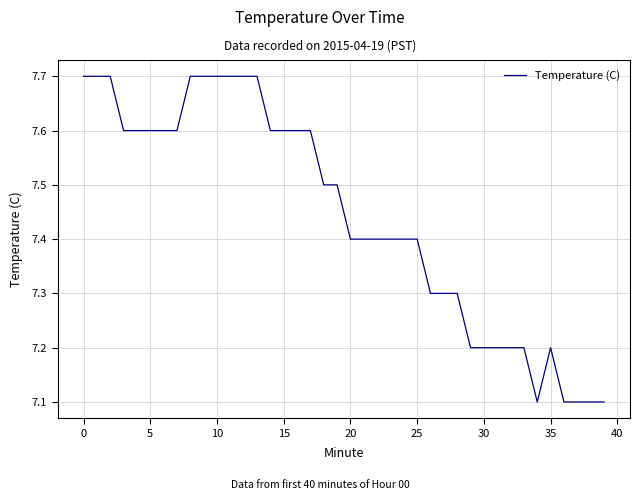

What is the smallest value displayed?

7.1